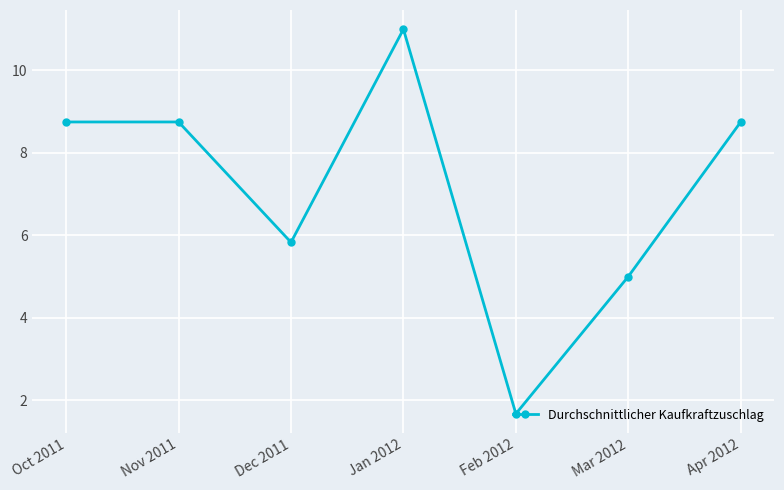

Approximately how many times larger is the value at Apr 2012 compared to Oct 2011?

1.0